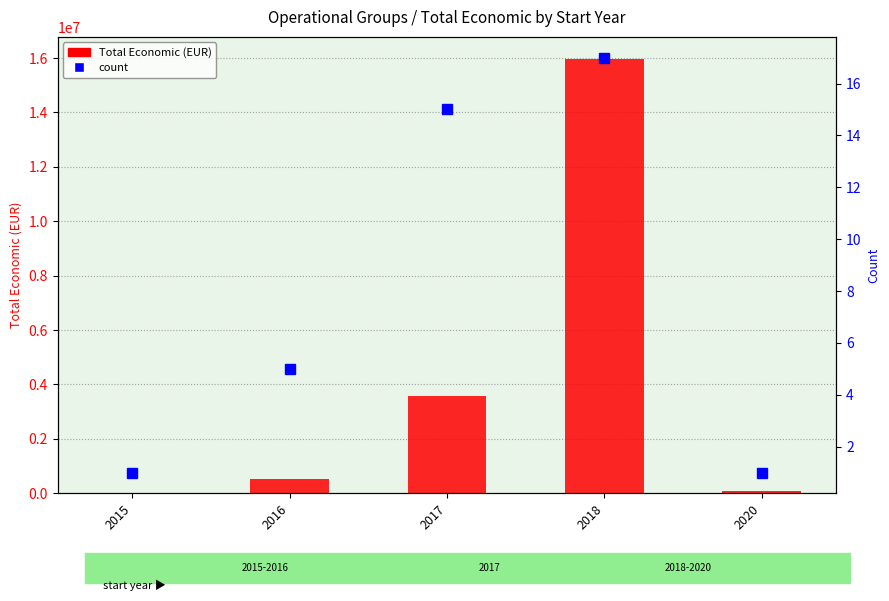

Reading left to right, what are all the values shown in this chart?

Total Economic (EUR): 2015=14000	2016=535980	2017=3560454	2018=15977257	2020=99743
count: 2015=1	2016=5	2017=15	2018=17	2020=1